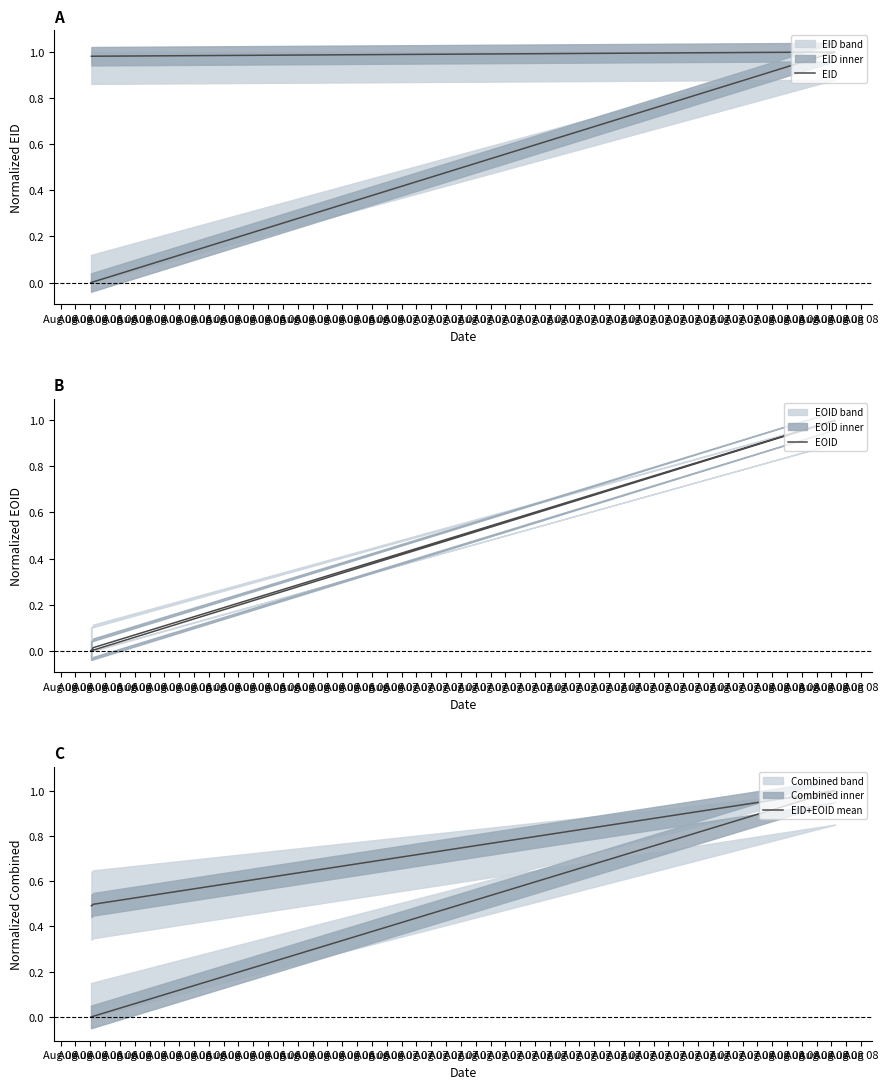

The value of EID at Aug 06 is 1.7. True or false?

False